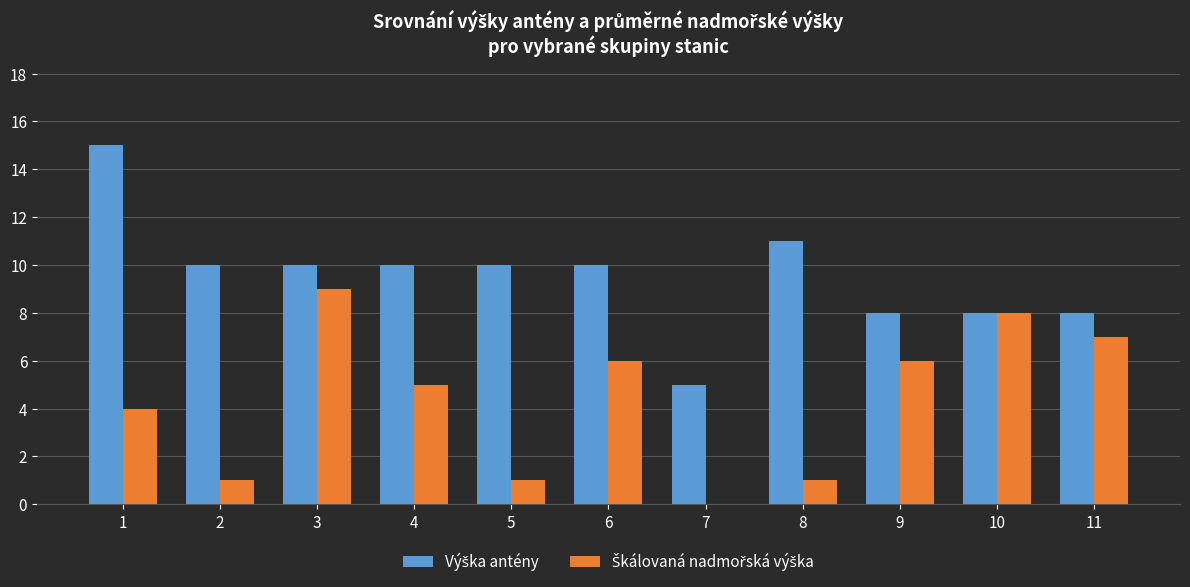

What is the greatest value displayed?

15